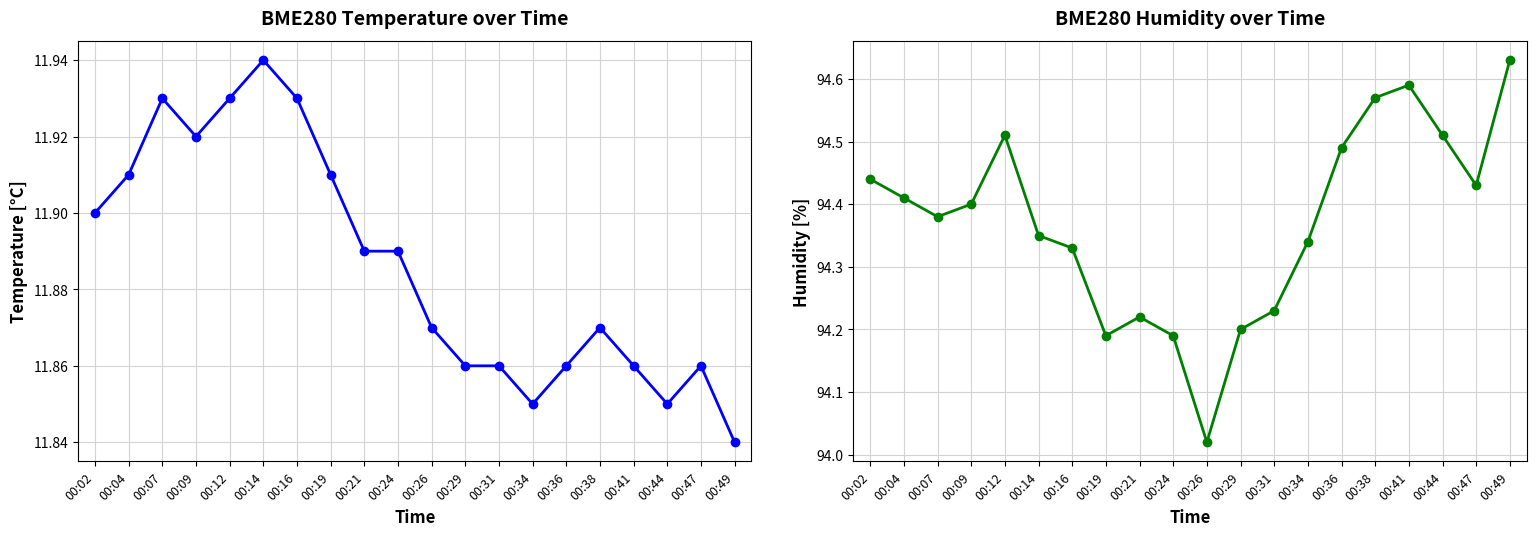

What is the difference between the second highest and second lowest values in the BME280_humidity series?

0.4